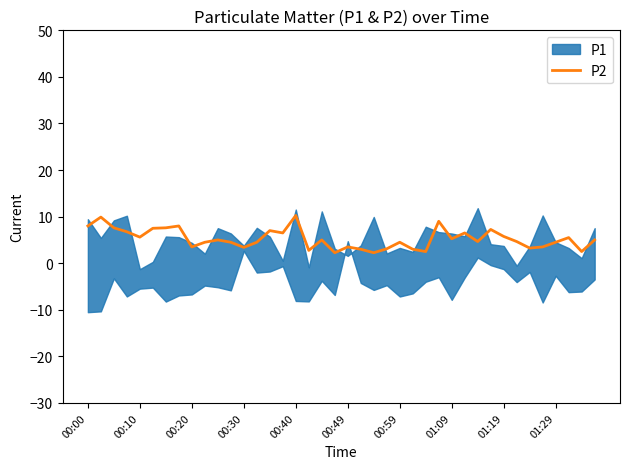

The P2 series shows 10.2 at 00:40. True or false?

True